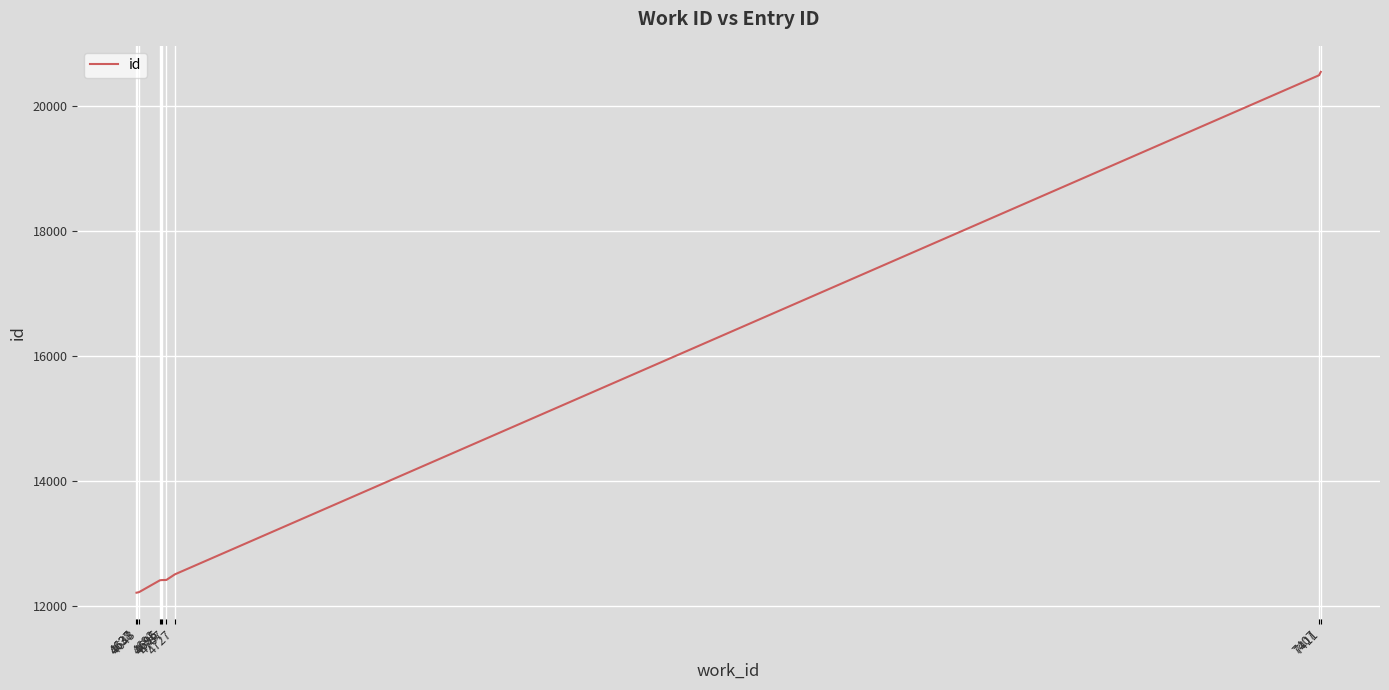

What is the maximum value shown in the chart?

20552